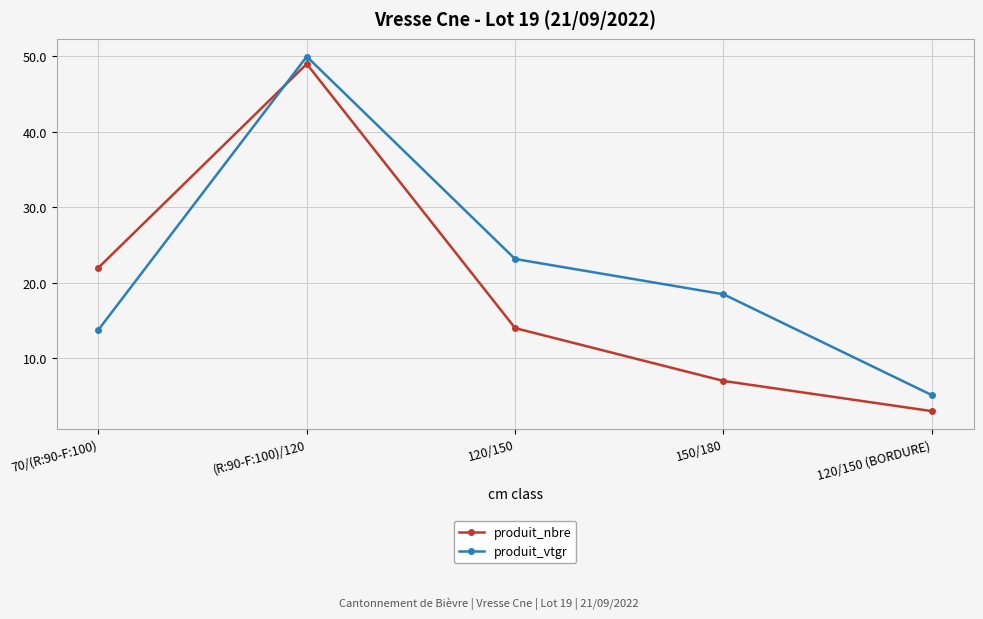

What is the total value across all series at 120/150?

37.2